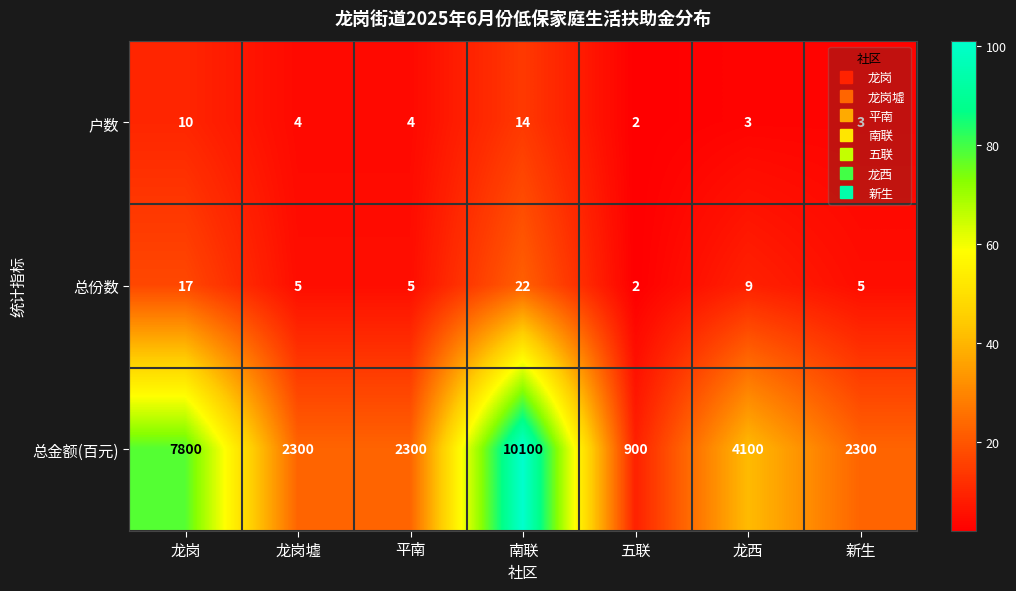

Is it true that 户数 equals 23 at 南联?

False